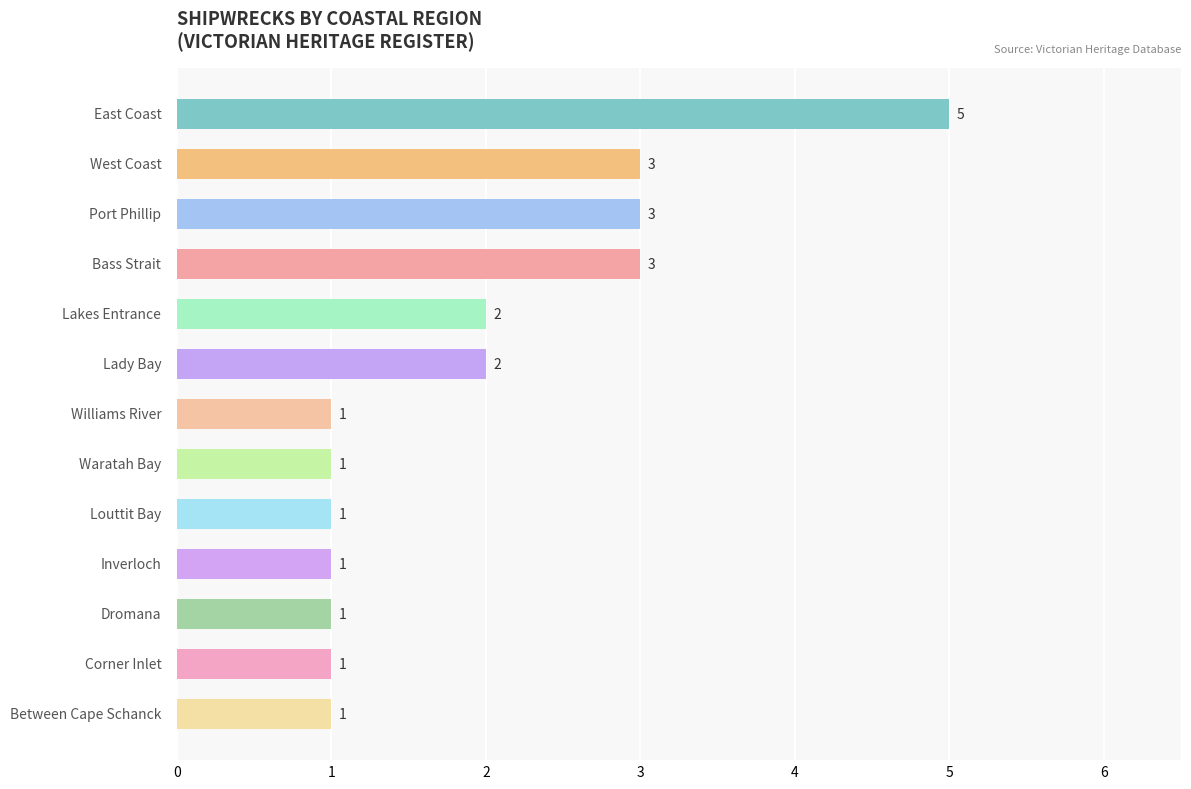

Reading bottom to top, transcribe all the data shown in this chart.

1	1	1	1	1	1	1	2	2	3	3	3	5